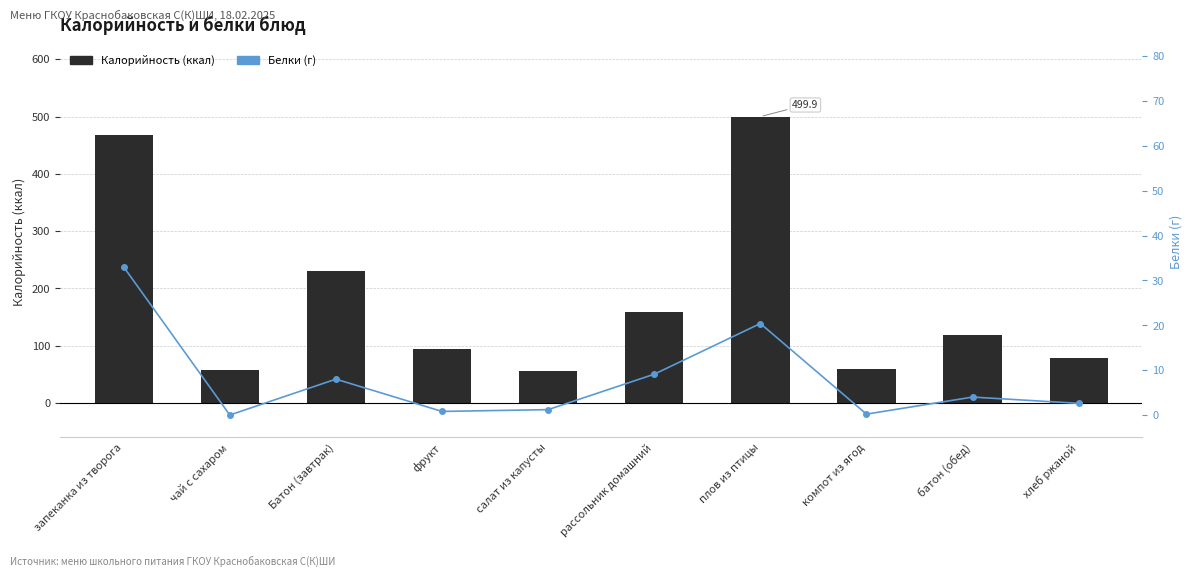

Which has a higher value, фрукт or хлеб ржаной?

фрукт